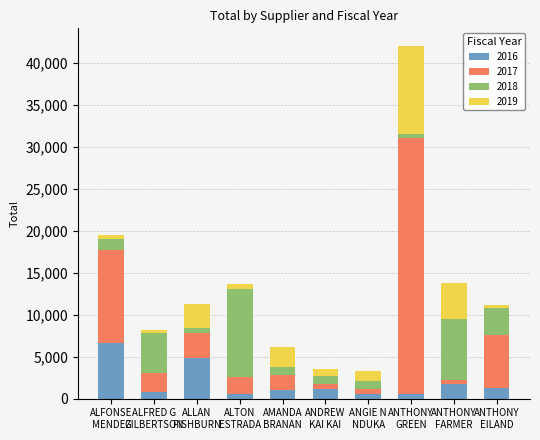

What is the difference between the maximum and second lowest values in the 2016 series?

6100.0